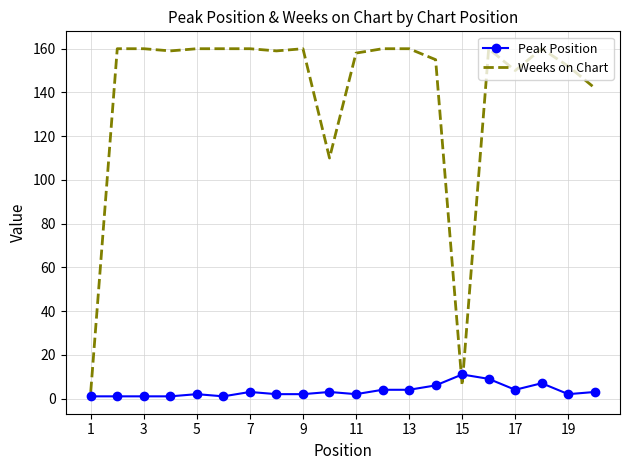

After their last crossing, which series has the higher values: Peak Position or Weeks on Chart?

Weeks on Chart